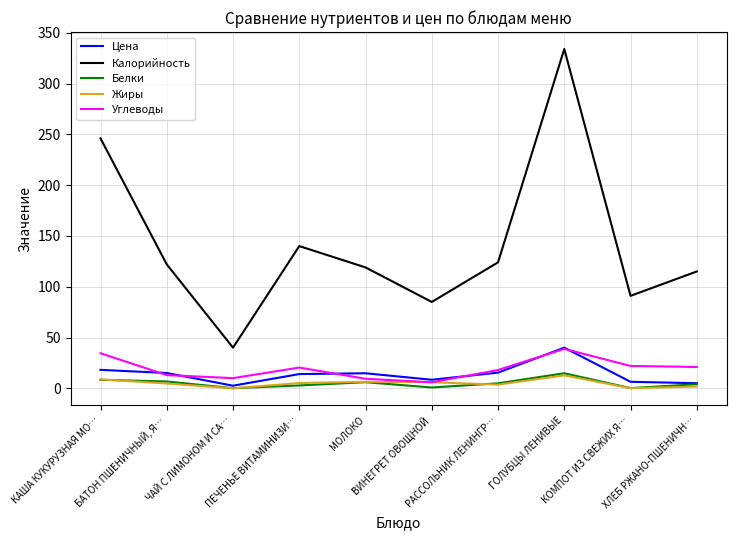

True or false: Углеводы and Калорийность intersect in this chart.

False